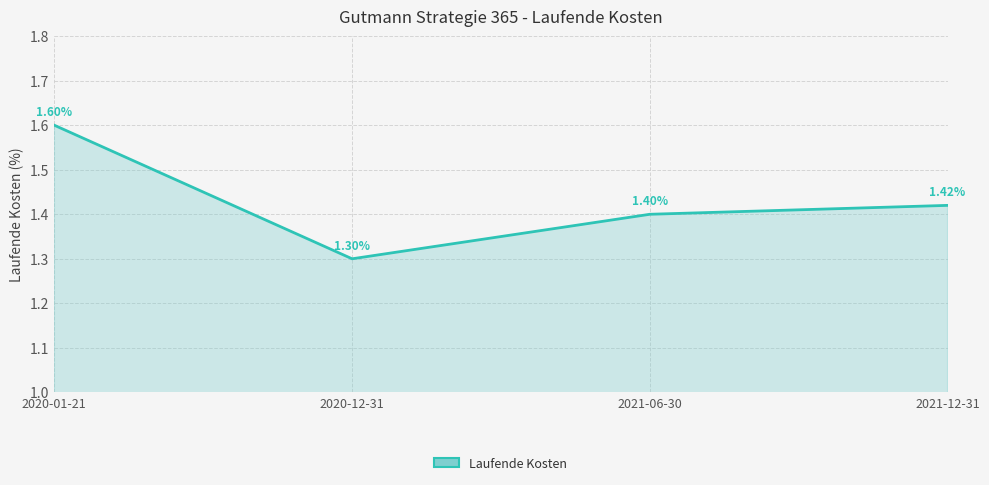

What is the approximate value at 2021-06-30?

1.4